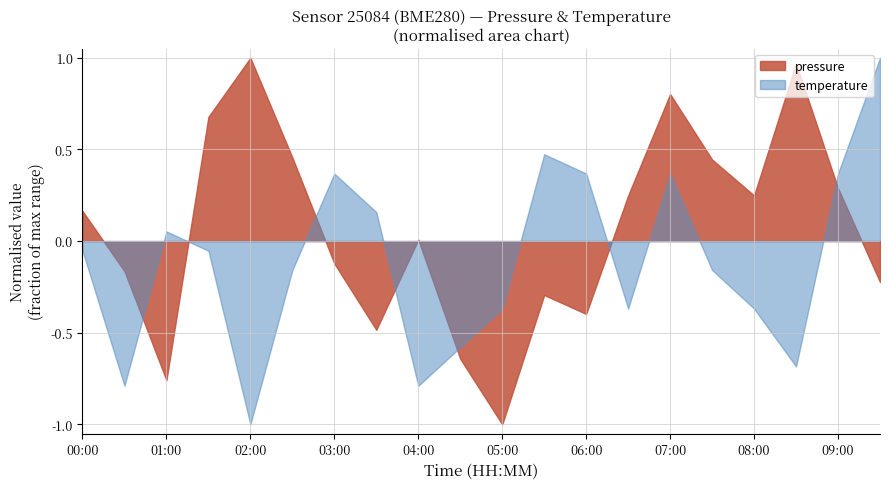

What is the smallest value displayed?

-1.0